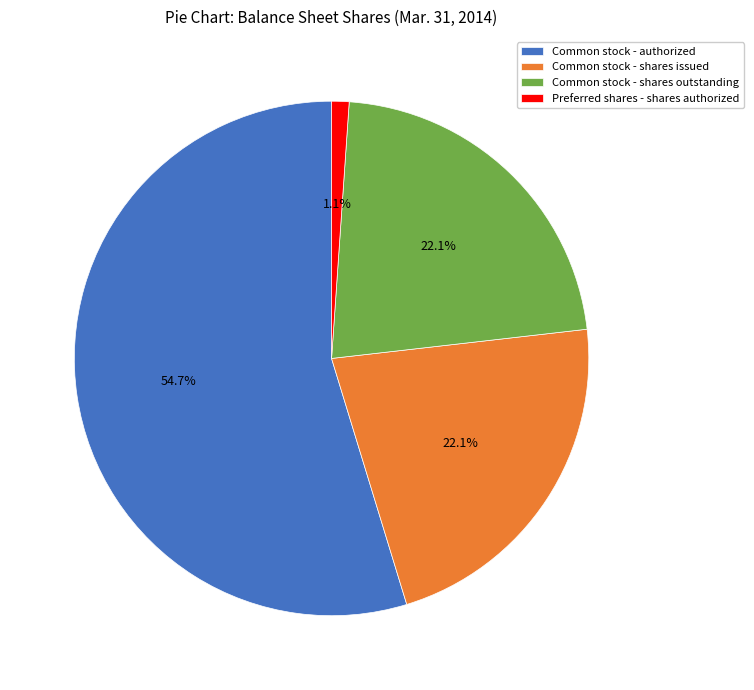

What percentage is the Common stock - shares outstanding slice, to the nearest percent?

22%